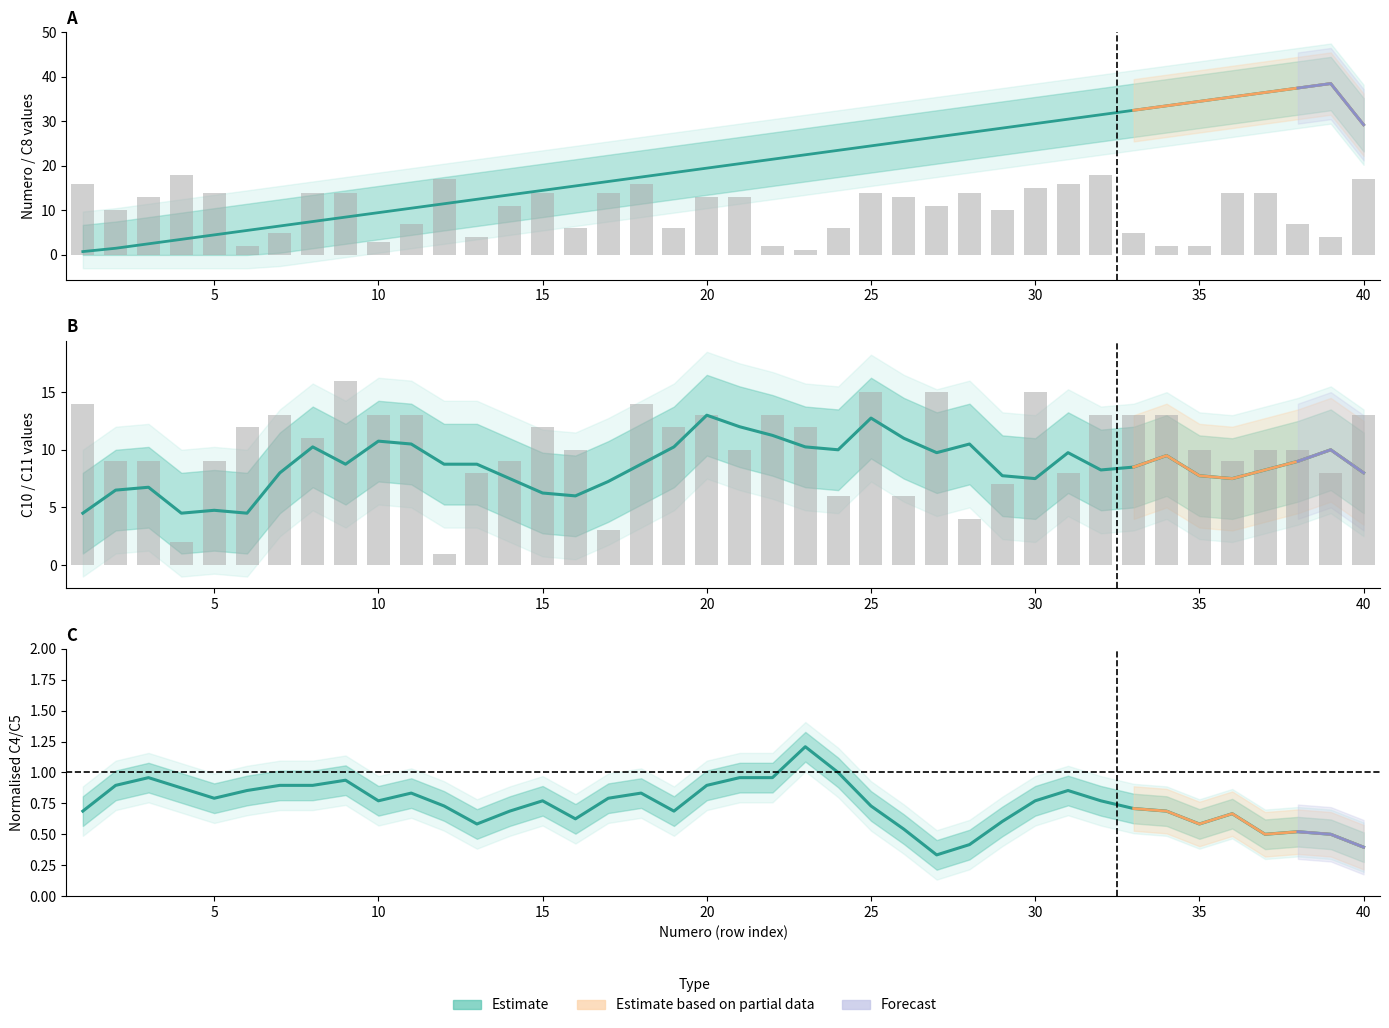

True or false: C11 has a value of 12.0 at 15.

True